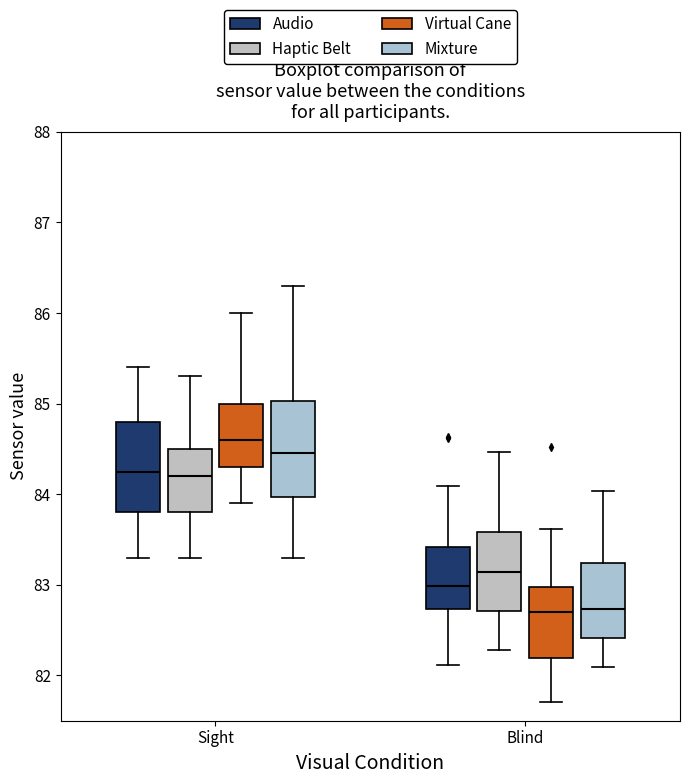

Where is the upper edge of the box for Blind (Audio) on the y-axis? The values are not printed on the chart, so give them approximately, as read against the axis.

83.4